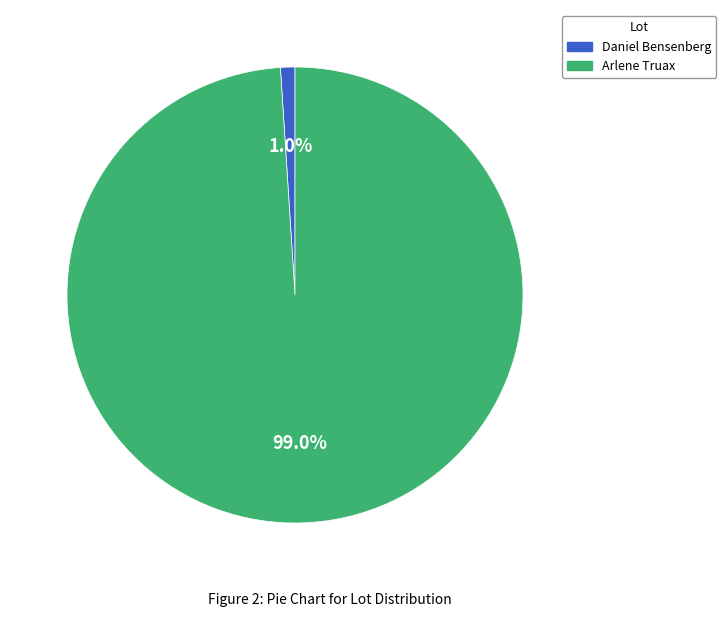

Between Arlene Truax and Daniel Bensenberg, which is larger?

Arlene Truax